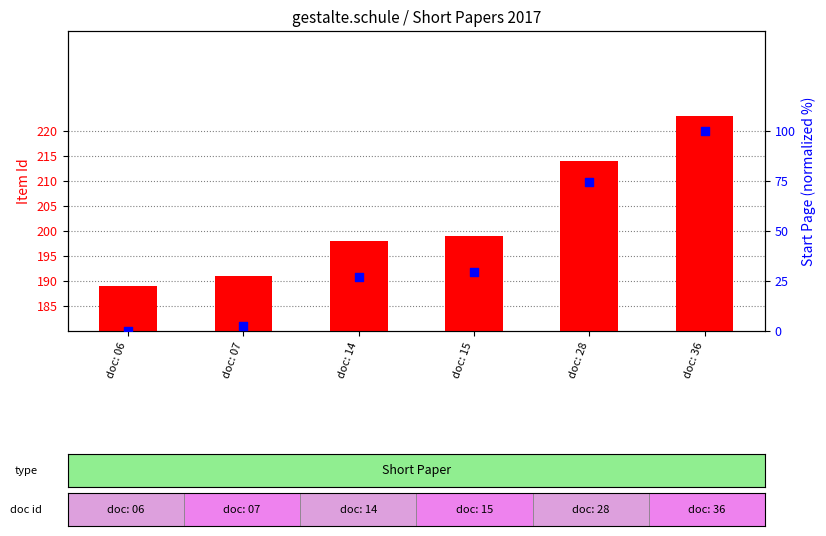

Which series contains the lowest Y value?

Start Page (normalized %)